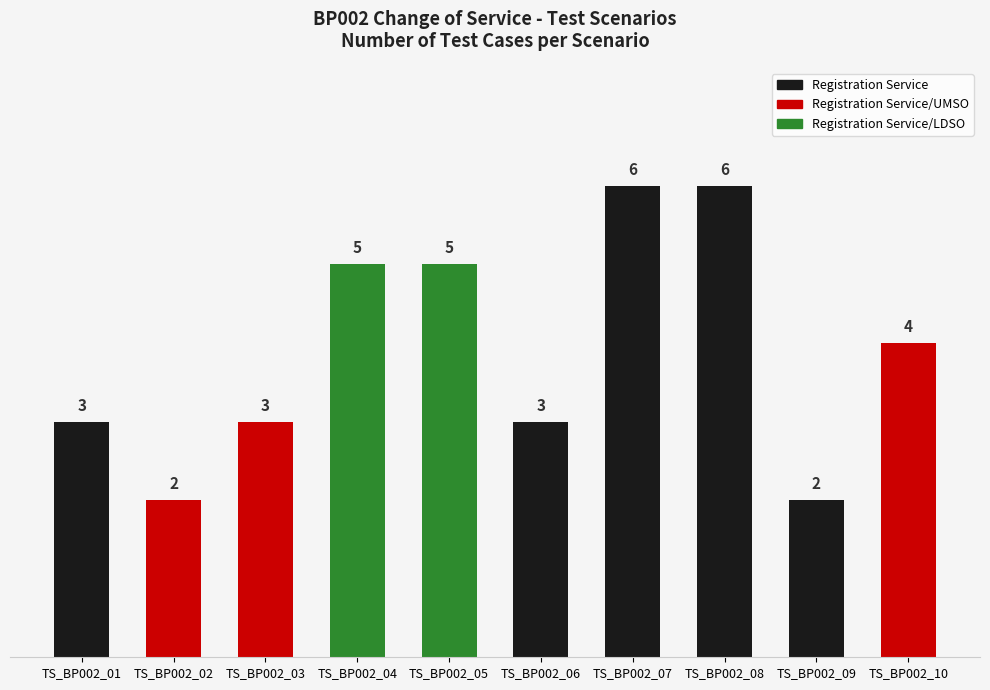

What is the sum of all values?

39